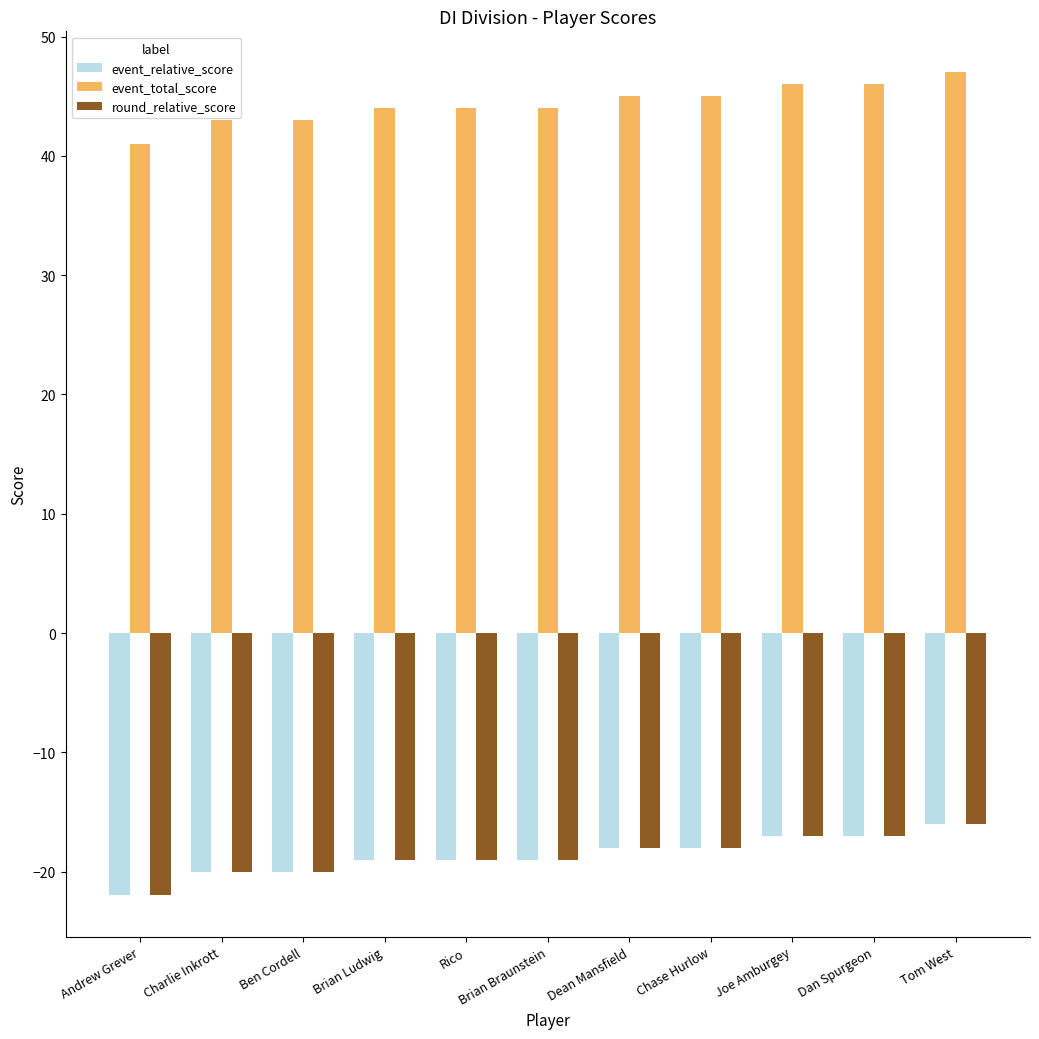

What is the average value of the event_total_score series?

44